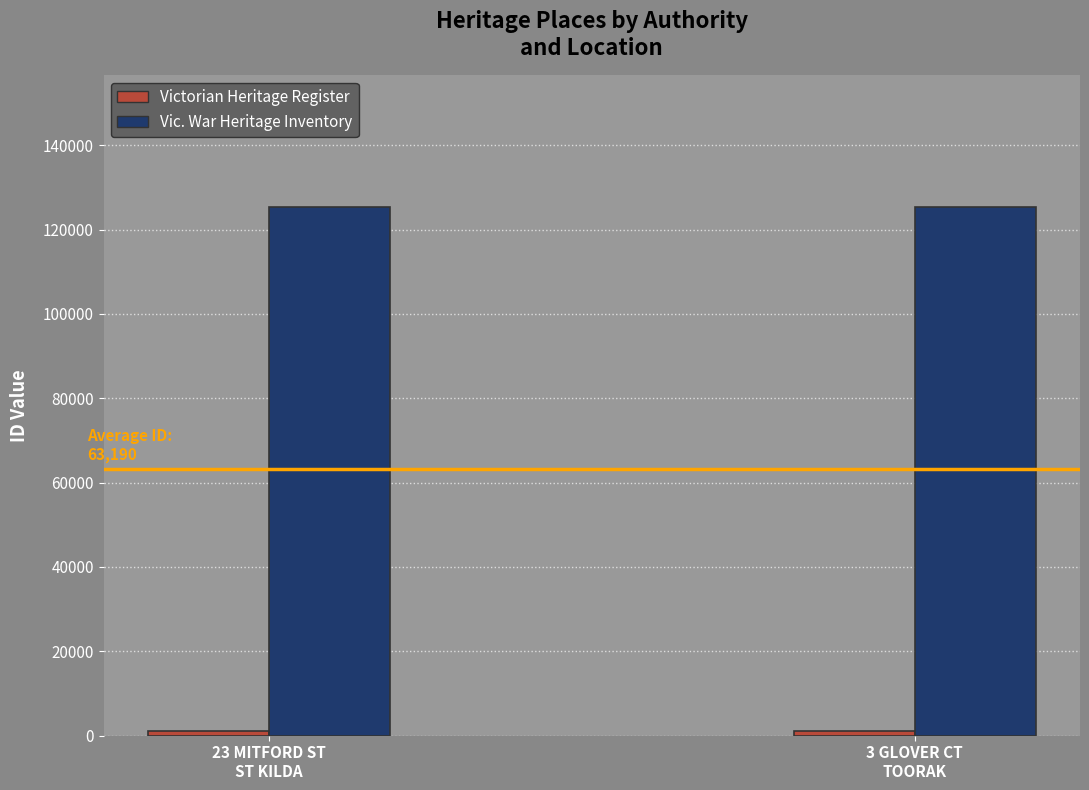

What is the maximum value shown in the chart?

125243